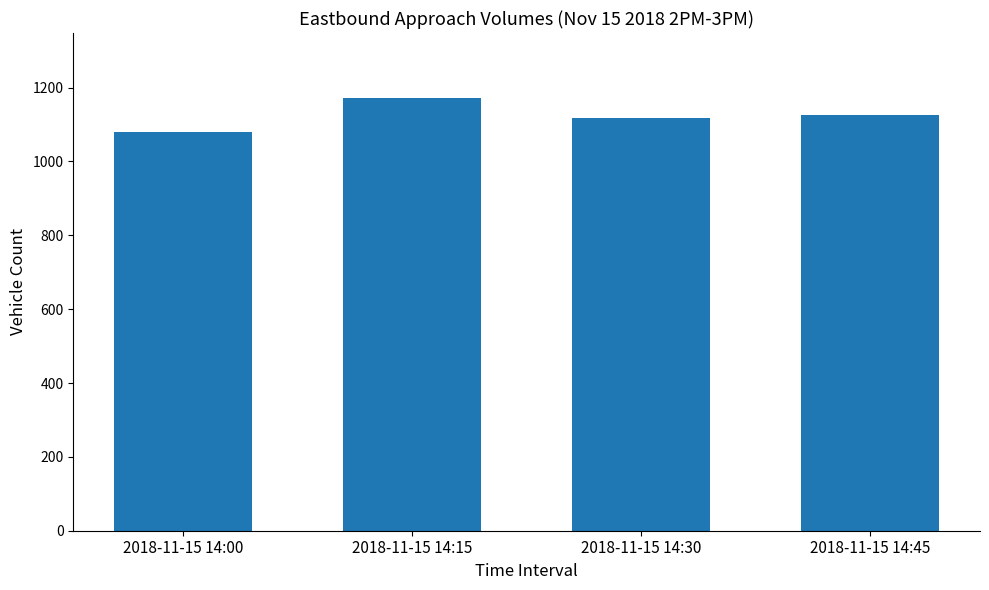

What is the sum of the values at 2018-11-15 14:45 and 2018-11-15 14:30?

2244